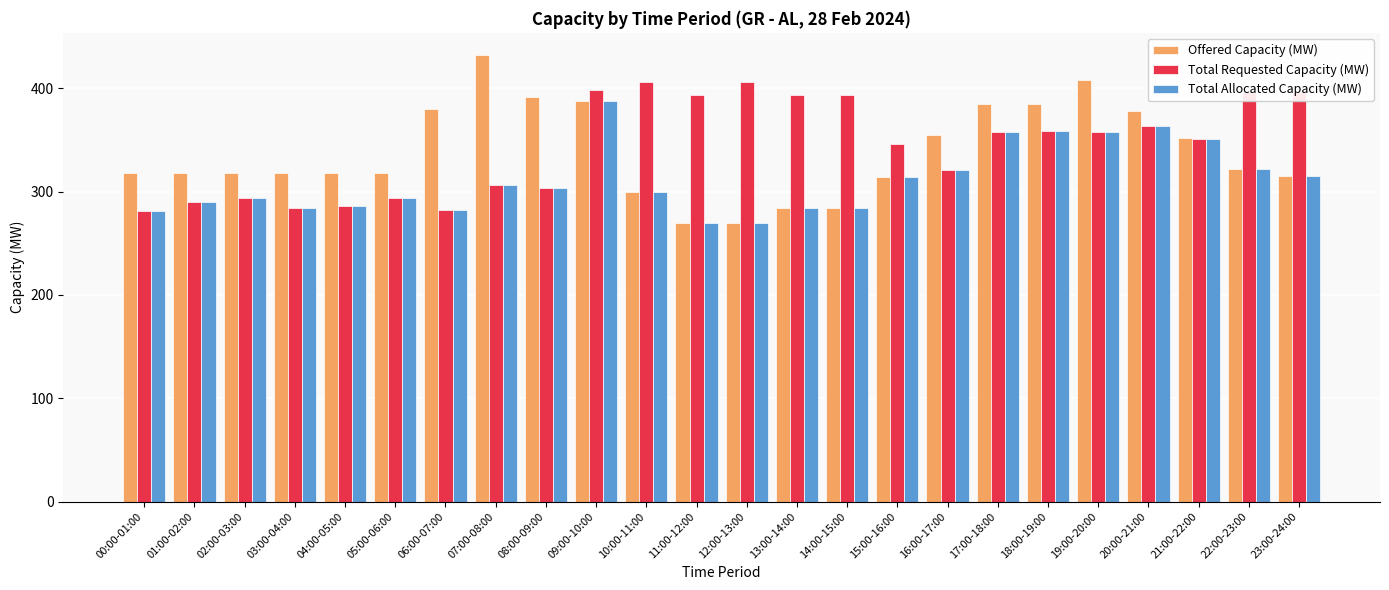

The value of Total Requested Capacity (MW) at 23:00-24:00 is 396. True or false?

True